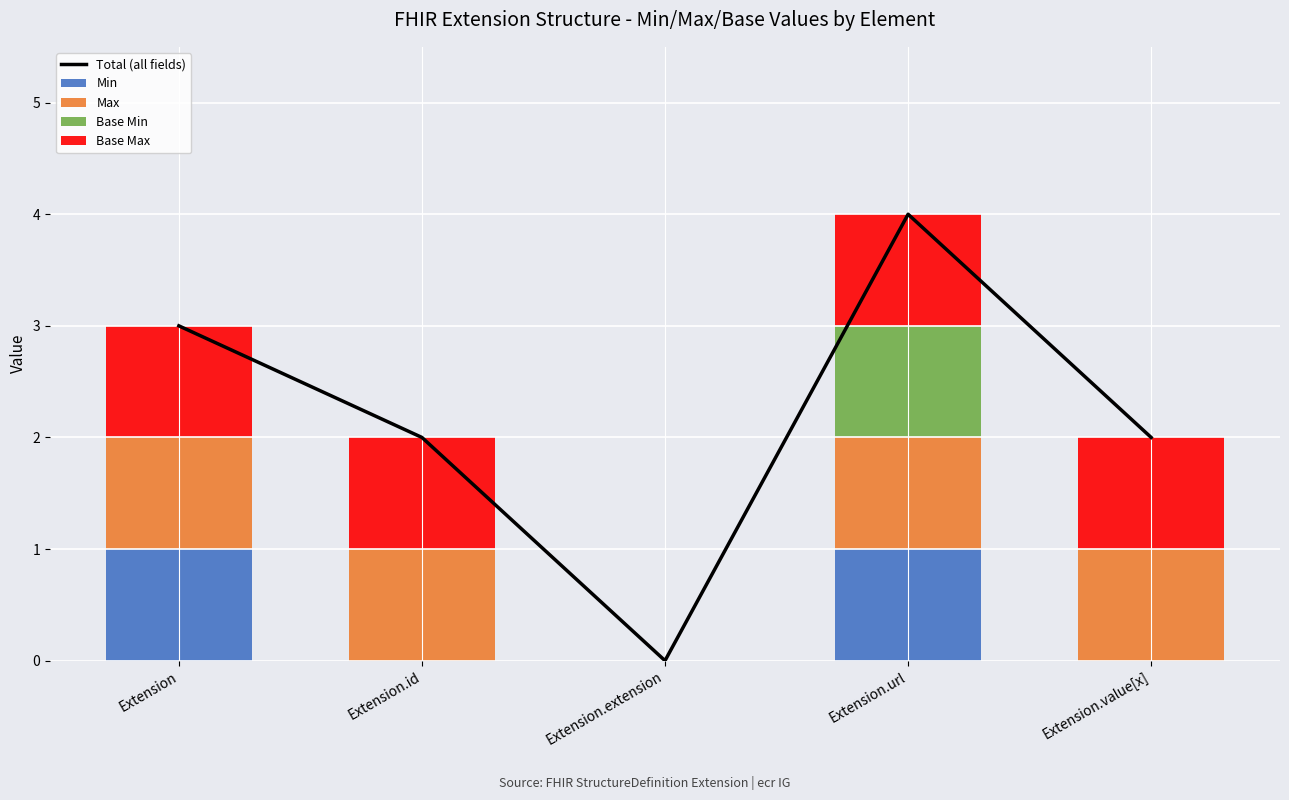

At Extension.url, list the series in order from smallest to largest.

Min, Max, Base Min, Base Max, Total (all fields)